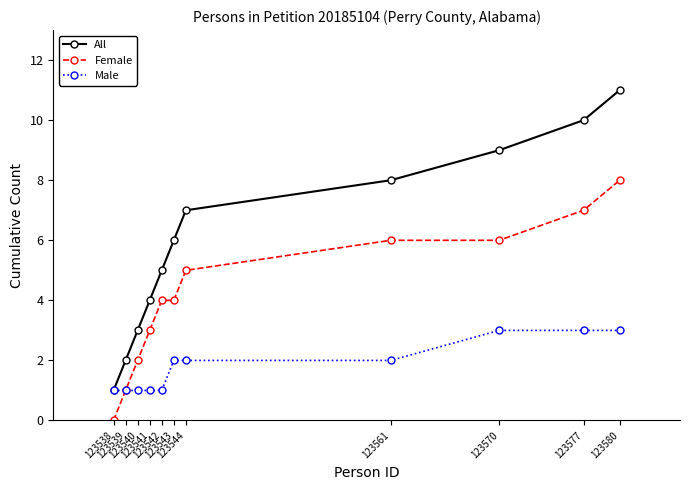

True or false: All has more than 0 points higher than both neighbors.

False